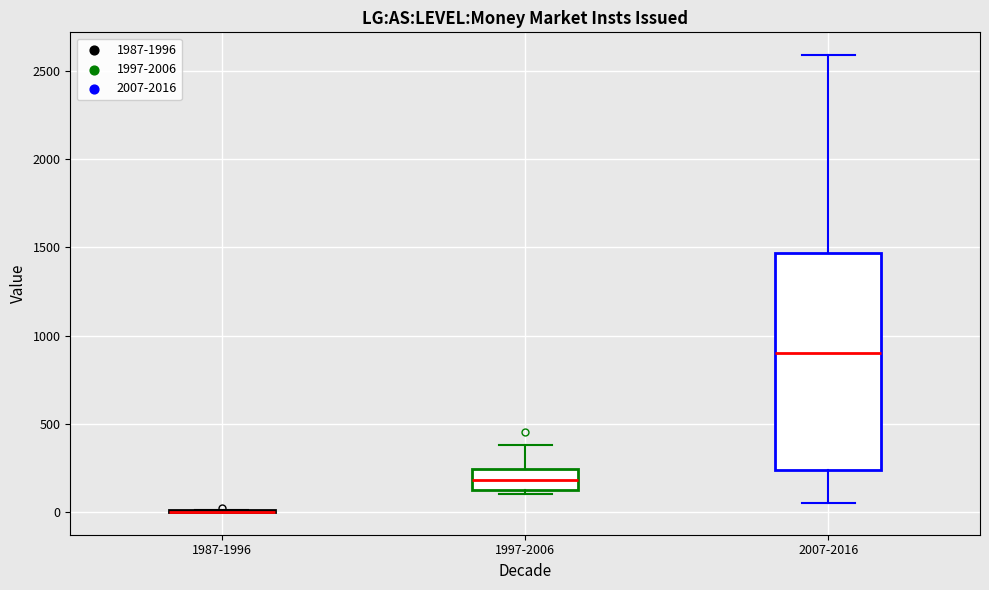

Which box is the tallest, from its lower edge to its upper edge?

2007-2016